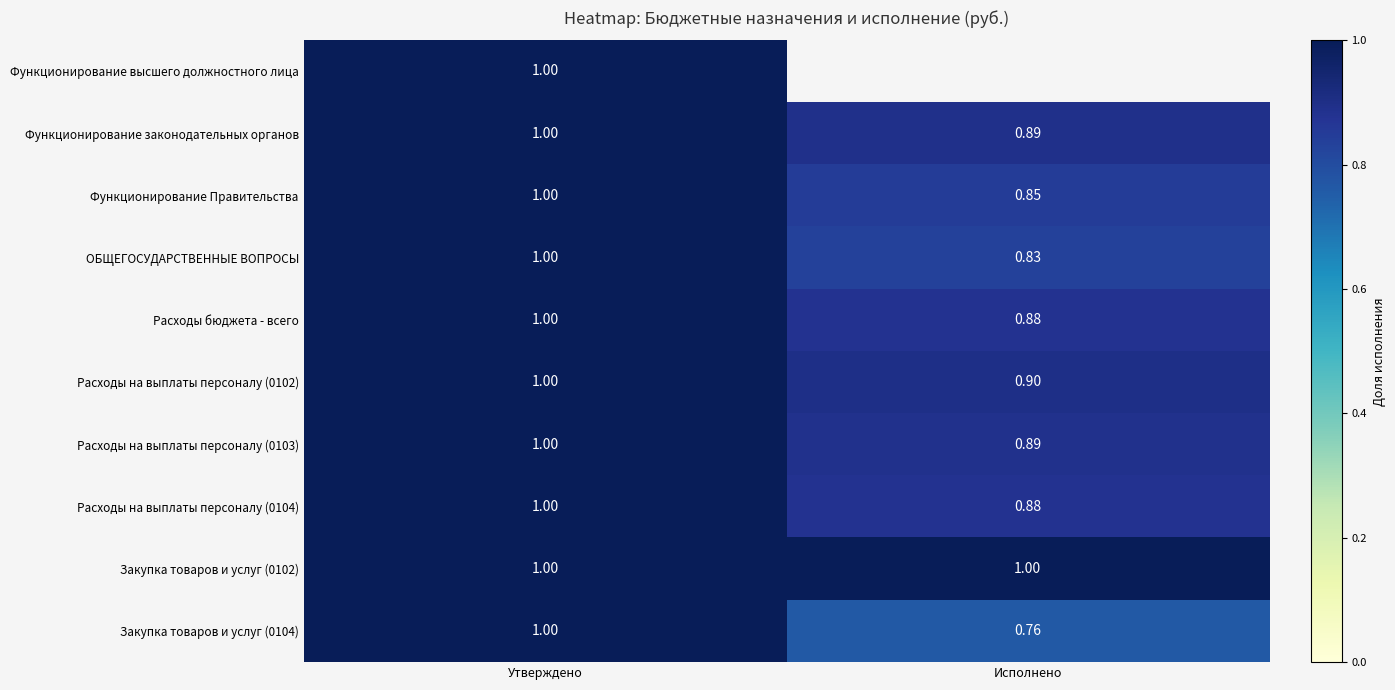

Rank the categories by Расходы на выплаты персоналу (0102) value from lowest to highest.

Исполнено, Утверждено